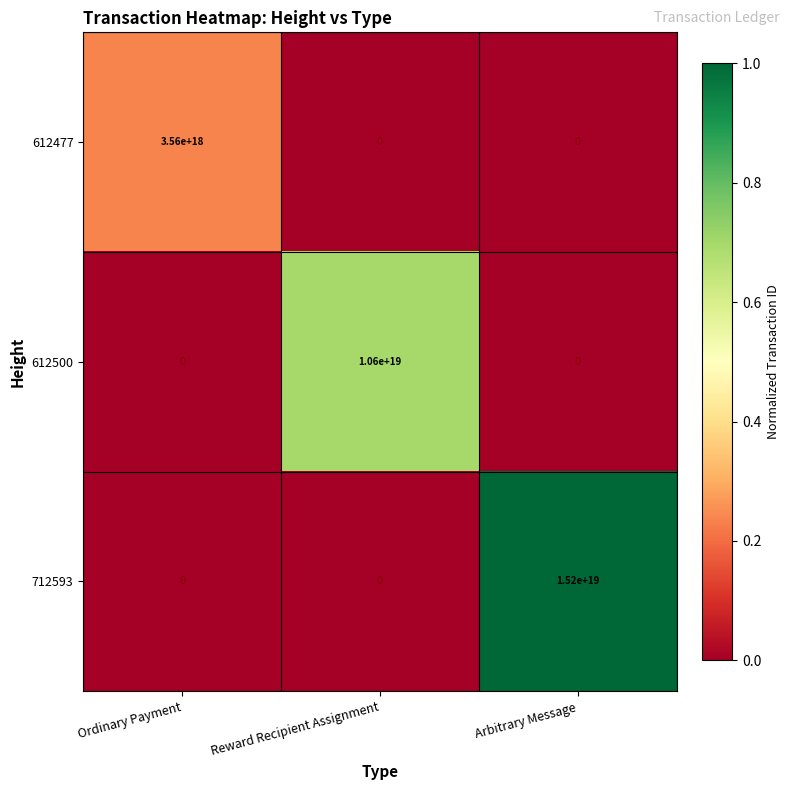

The value of 612477 at Arbitrary Message is 0. True or false?

True